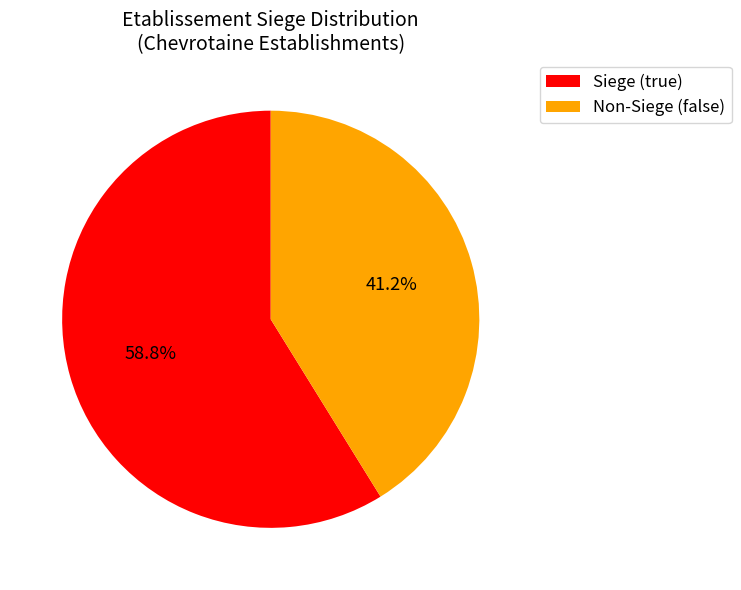

What is the ratio of the value at Non-Siege (false) to the value at Siege (true)?

0.7